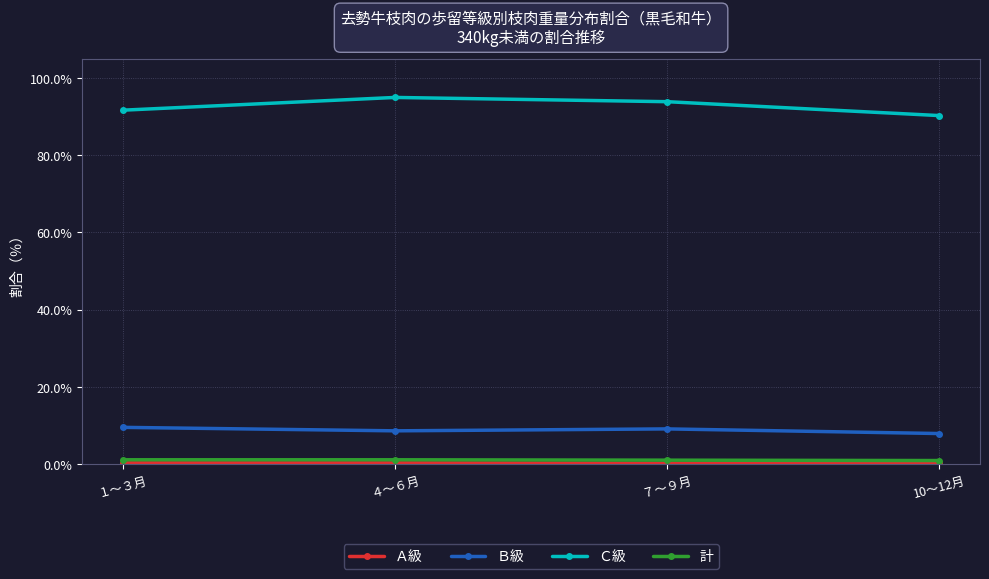

What is the greatest value displayed?

95.0